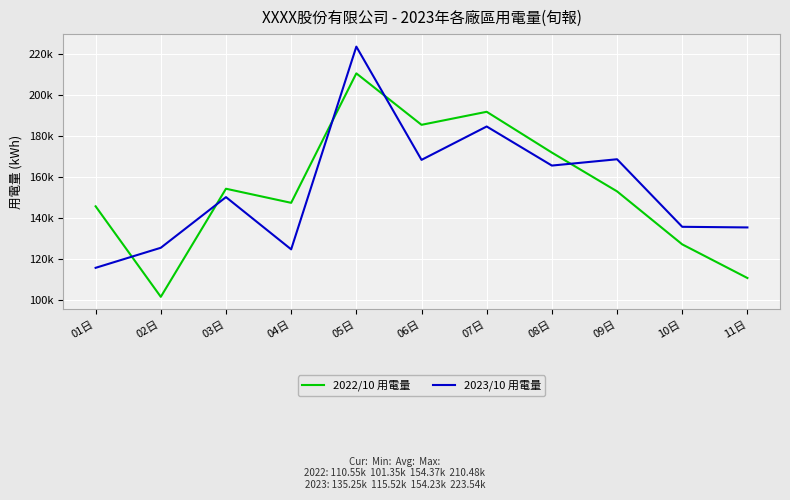

The 2022/10 用電量 series shows 126978.0 at 10日. True or false?

True